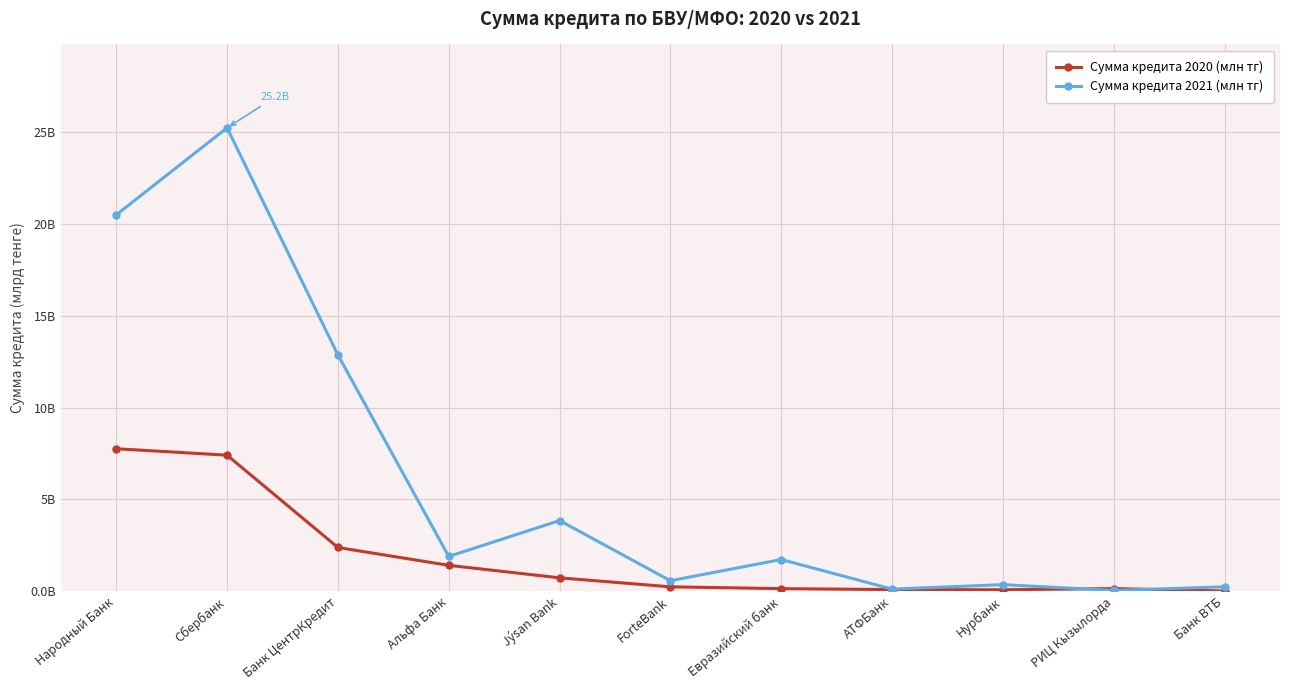

Which series has the largest range (max minus min)?

Сумма кредита 2021 (млн тг)